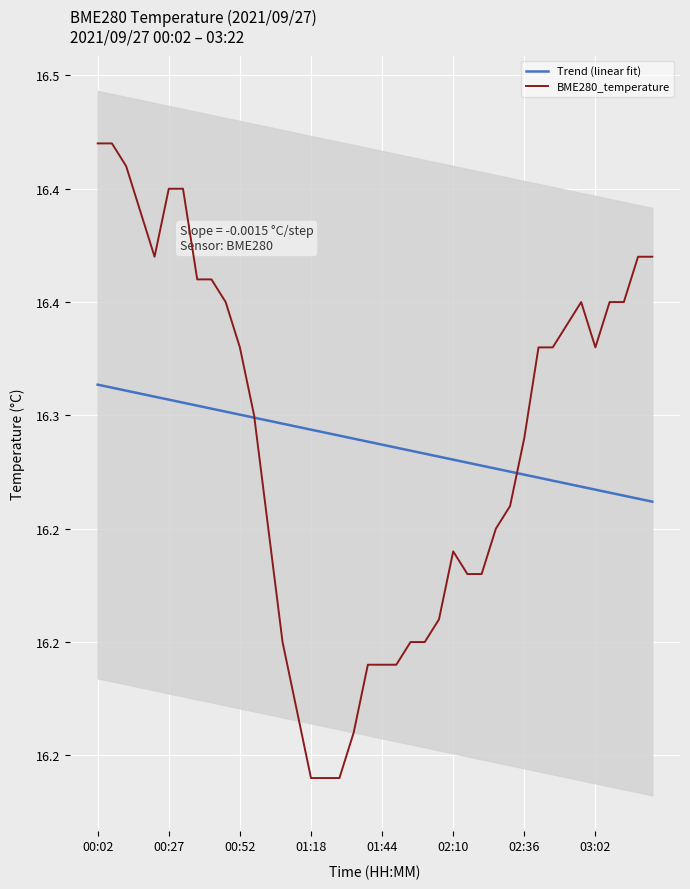

What is the average value of the BME280_temperature series?

16.3